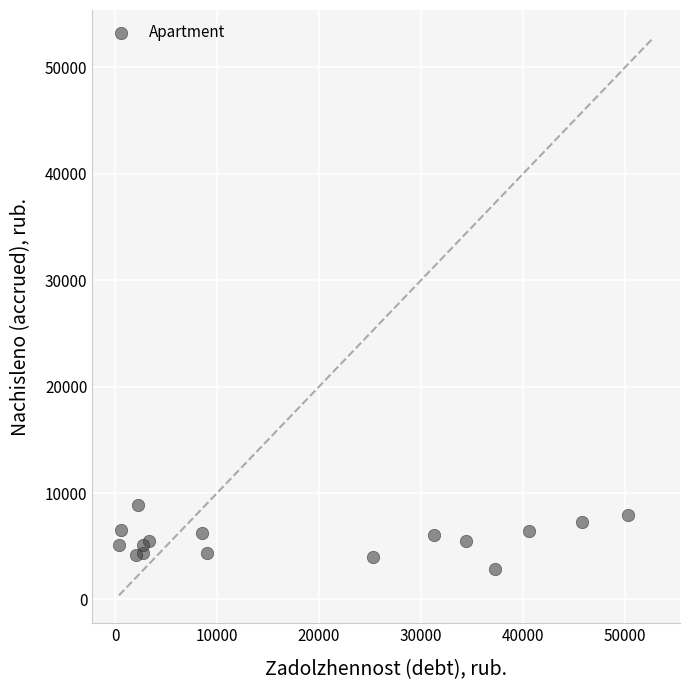

What is the range of X values (max minus min)?

49808.6